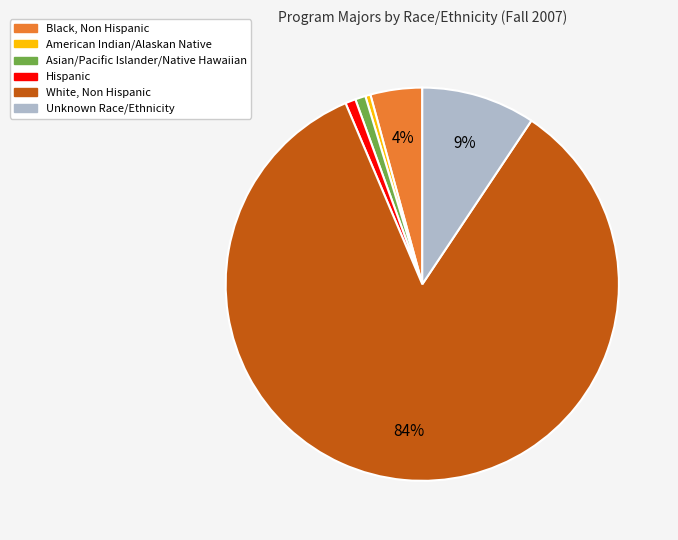

Count the number of slices in the pie.

6